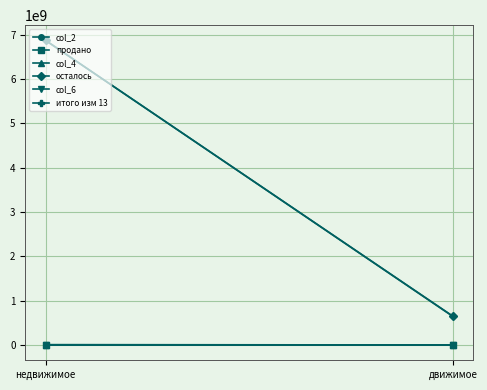

Which series has the largest range (max minus min)?

итого изм 13